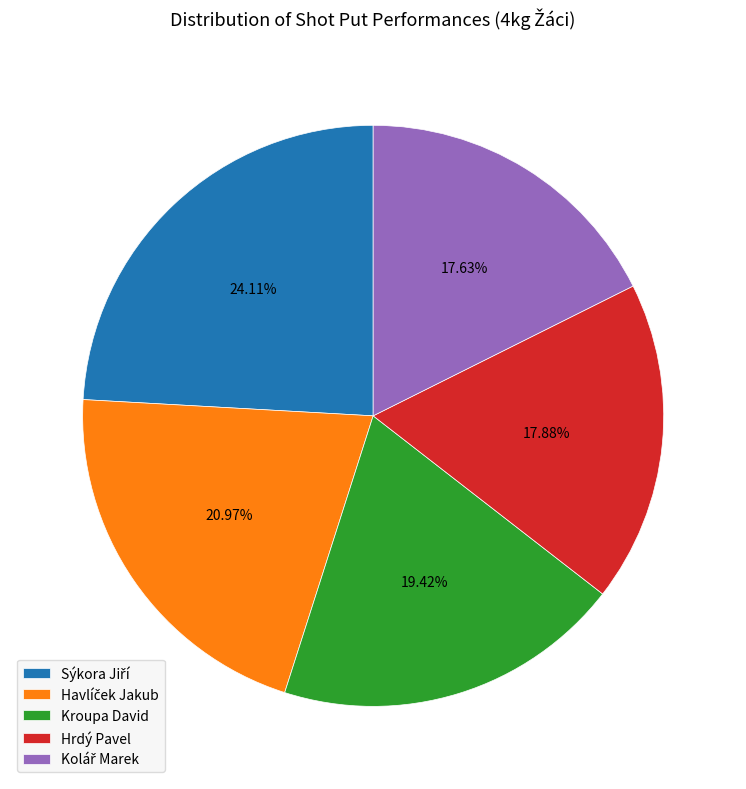

Is there any slice that represents more than half of the pie?

No